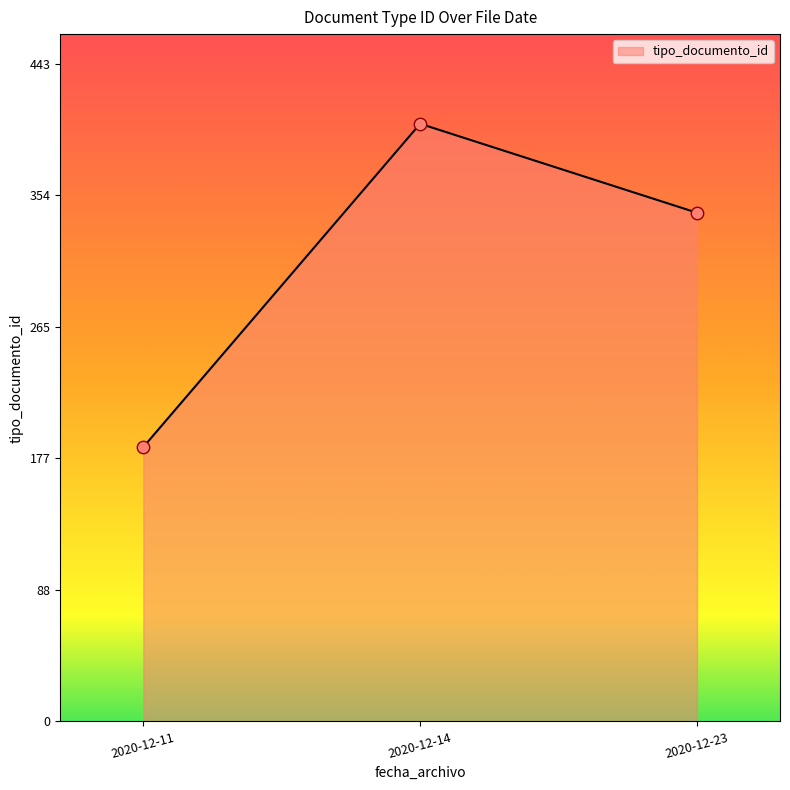

What is the change in value from 2020-12-11 to 2020-12-23?

+158